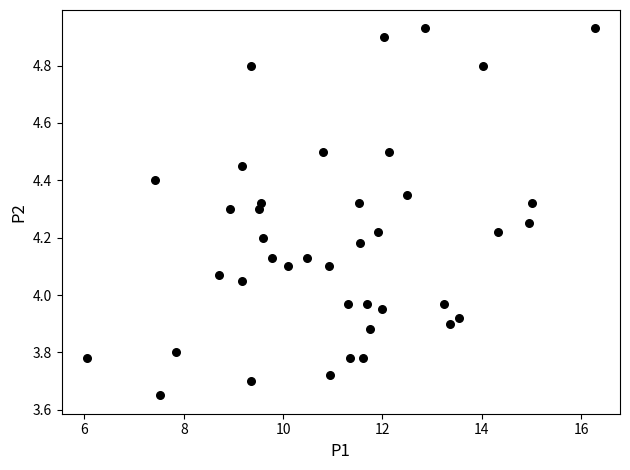

What is the range of Y values (max minus min)?

1.3